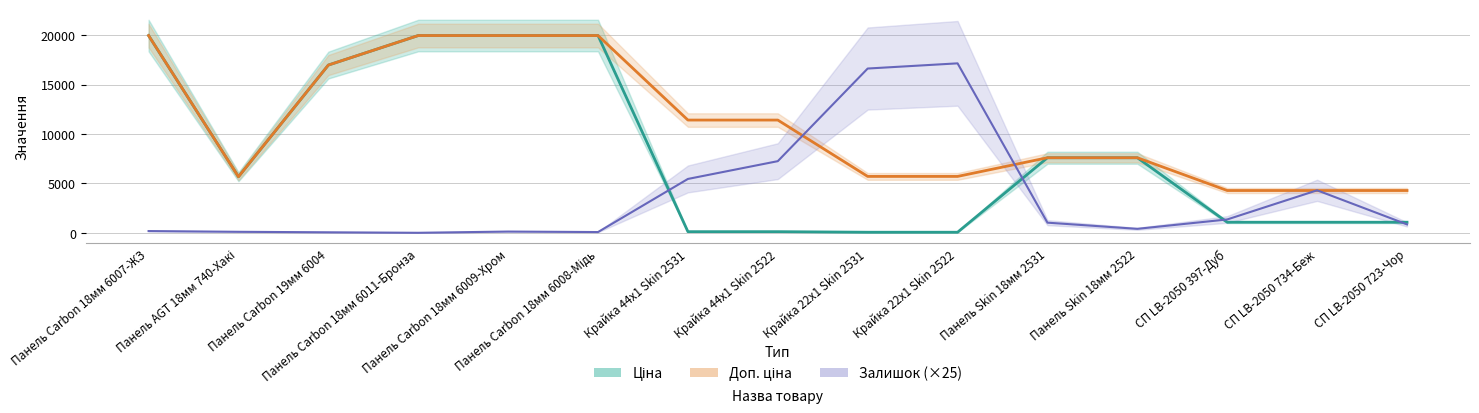

Which series has the widest spread of values?

Ціна